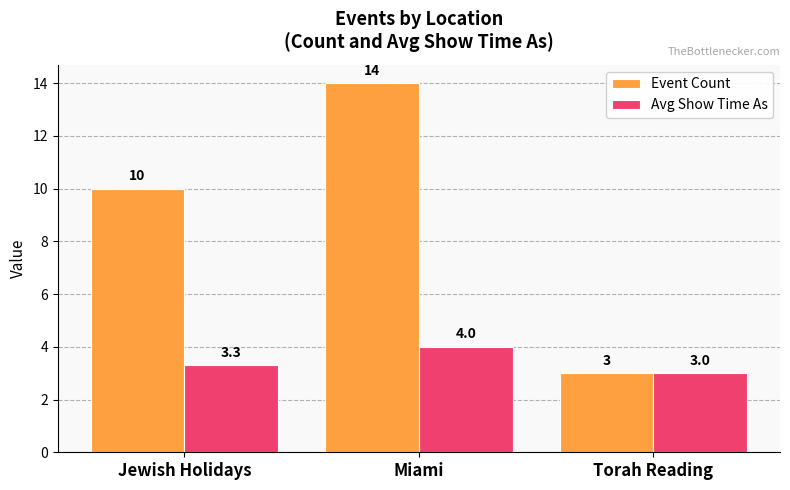

What is the sum of all Avg Show Time As values?

10.3